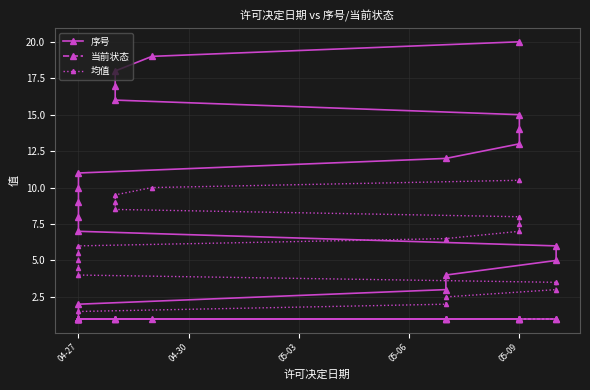

Is it true that 当前状态 equals 1.6 at 04-27?

False